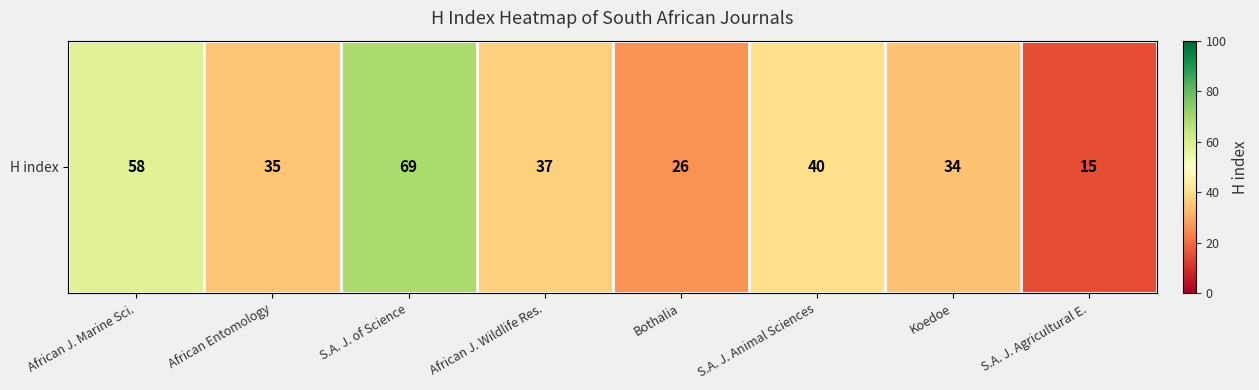

Reading right to left, list all the values displayed in this chart.

15	34	40	26	37	69	35	58